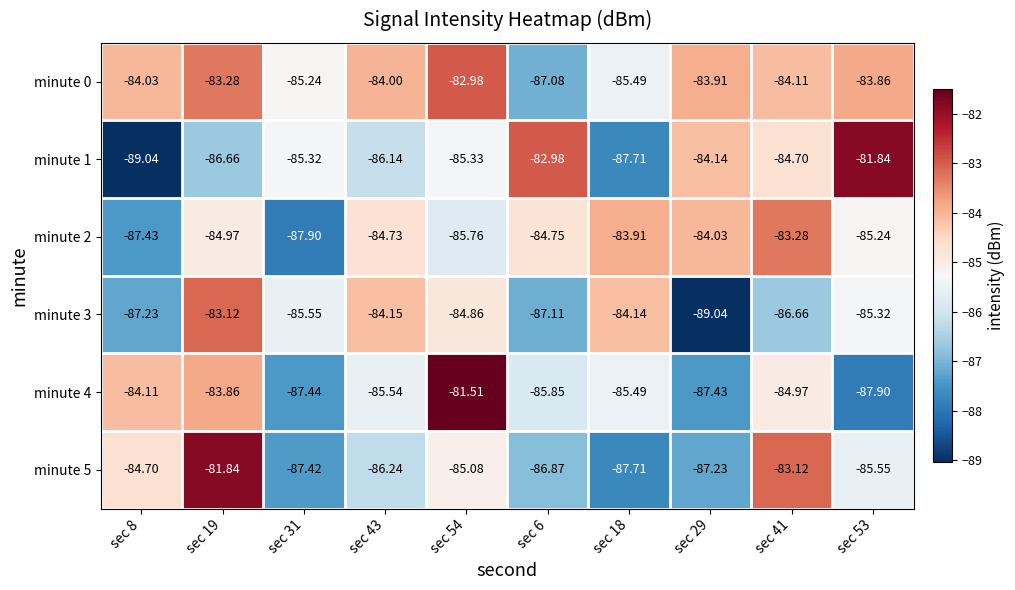

What is the difference between the highest and lowest values at sec 8?

5.0